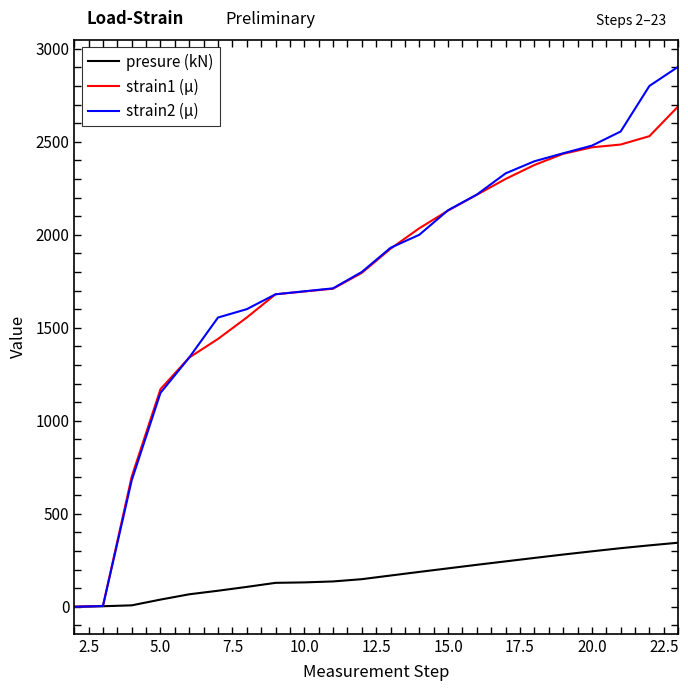

List the series in order of their peak value, highest first.

strain2 (μ), strain1 (μ), presure (kN)